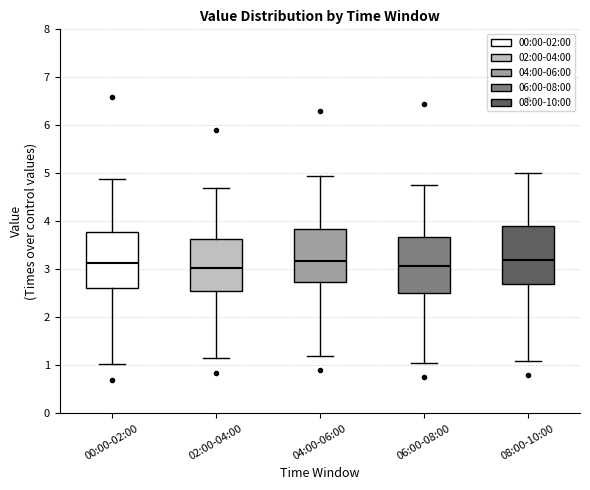

Where does the median line of the box for 06:00-08:00 sit on the y-axis? The values are not printed on the chart, so give them approximately, as read against the axis.

3.1